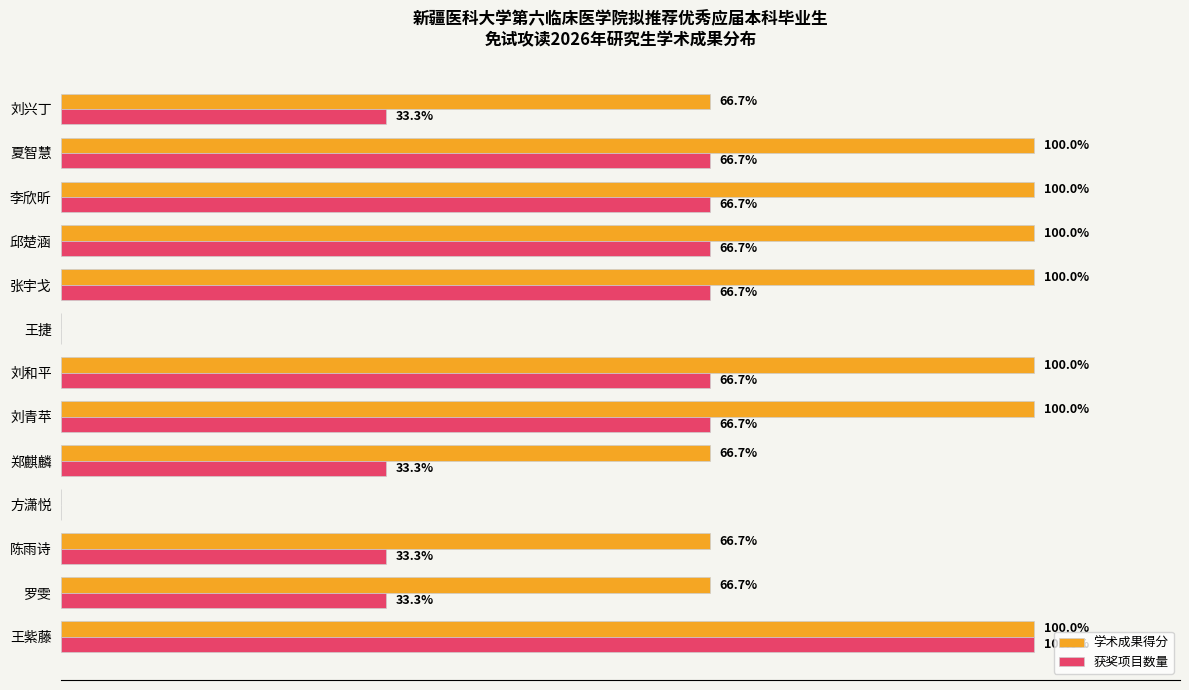

At which category is the sum across all series the highest?

王紫藤